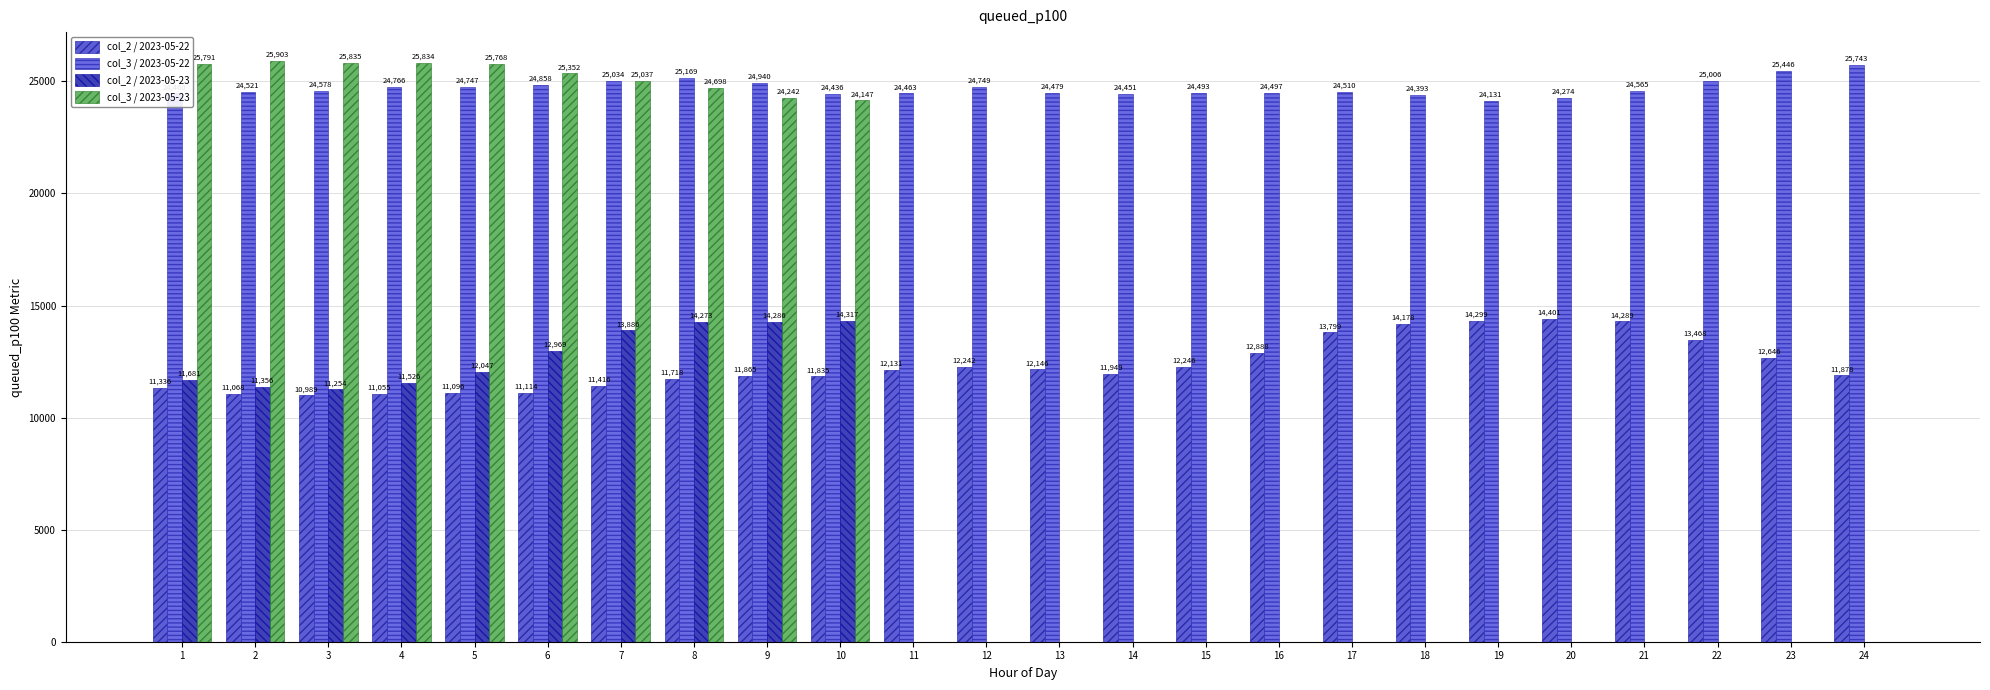

What is the sum of the col_3 / 2023-05-23 values at 3 and 10?

49982